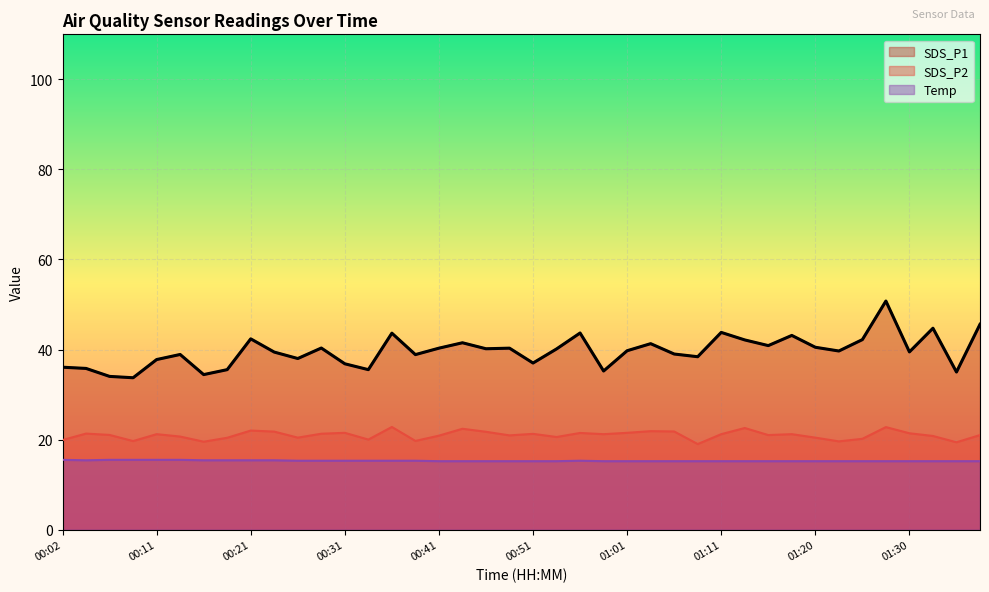

Where does the SDS_P2 series first go above 21?

00:04